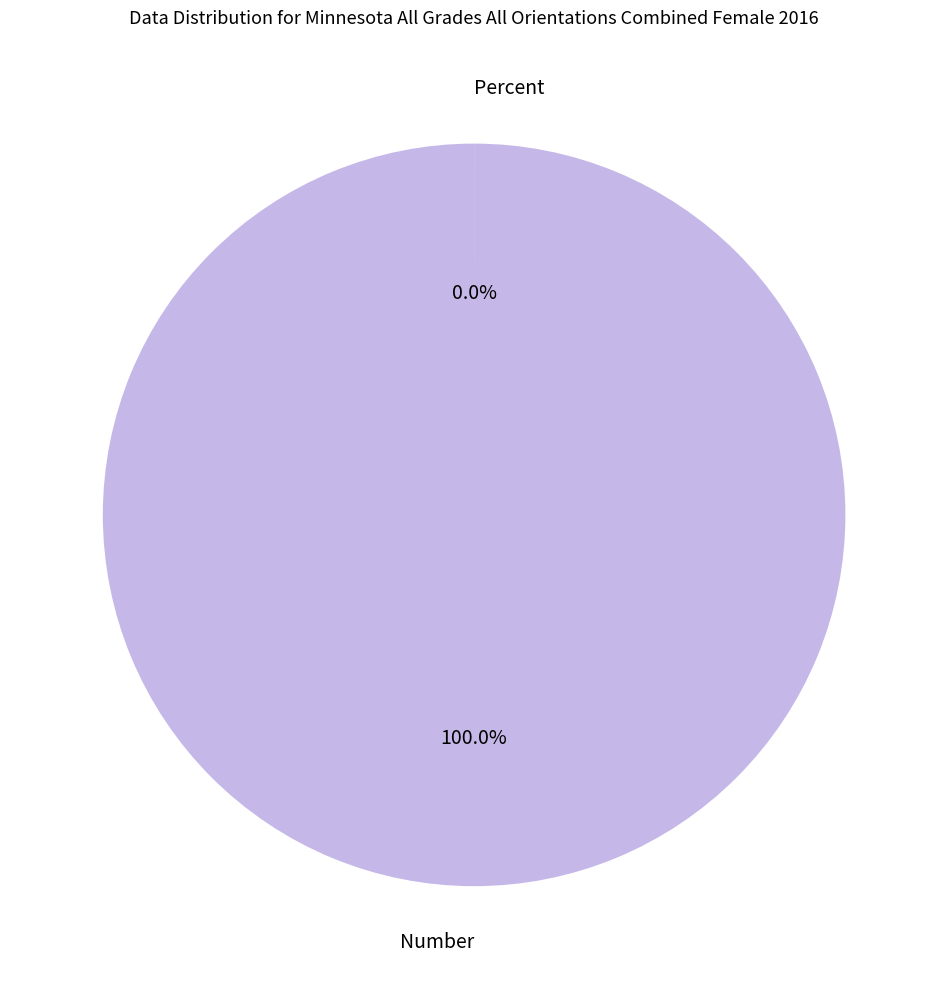

Is it true that Number is 100% of the pie?

True